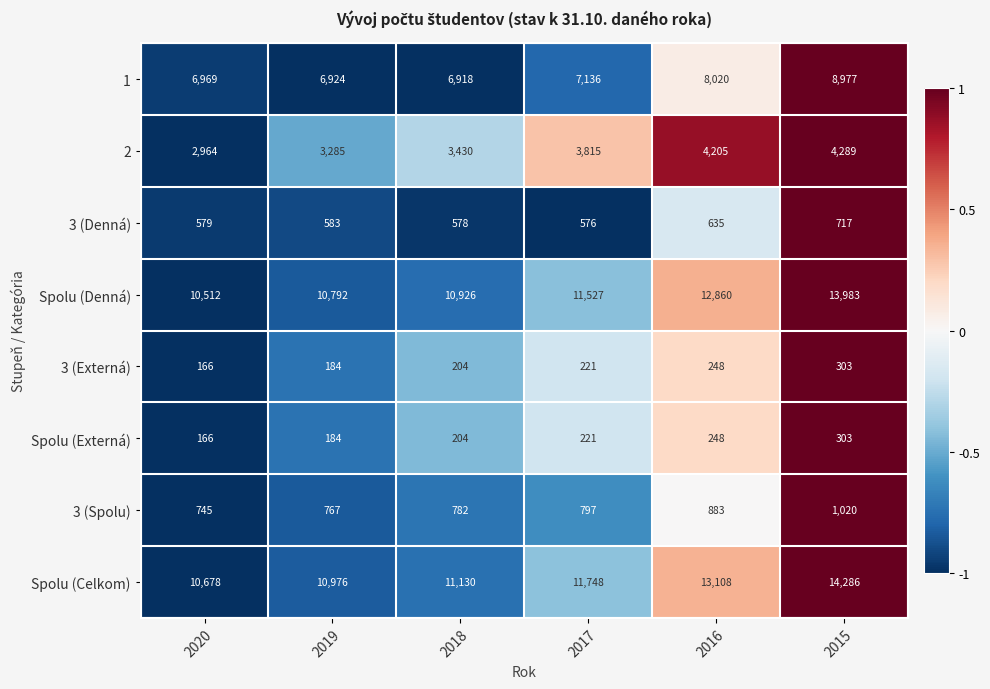

What is the difference between the second highest and second lowest values in the 3 (Externá) series?

64